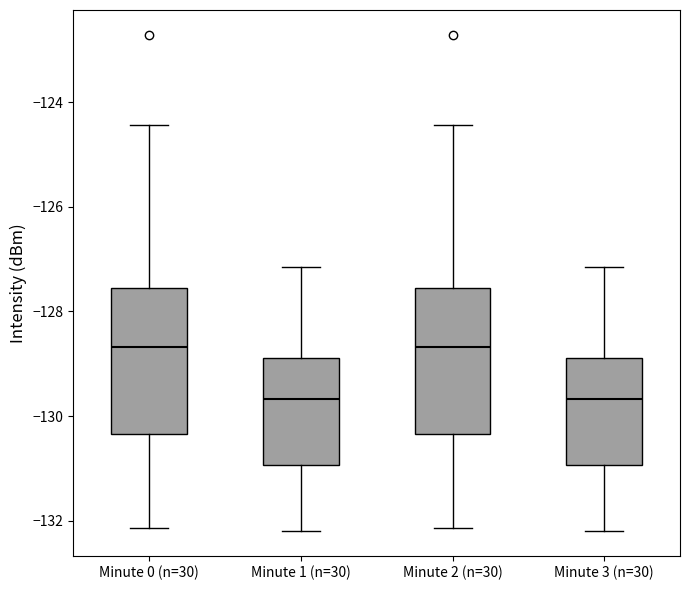

Reading left to right, transcribe this box plot: for each box, give where its median line is, the range the box spans, and where its two whiskers end, as read against the y-axis. The values are not printed on the chart, so give them approximately, as read against the axis.

Minute 0 (n=30): median -128.6, box -130.4 to -127.6, whiskers -132.2 to -124.4
Minute 1 (n=30): median -129.6, box -131.0 to -128.8, whiskers -132.2 to -127.2
Minute 2 (n=30): median -128.6, box -130.4 to -127.6, whiskers -132.2 to -124.4
Minute 3 (n=30): median -129.6, box -131.0 to -128.8, whiskers -132.2 to -127.2